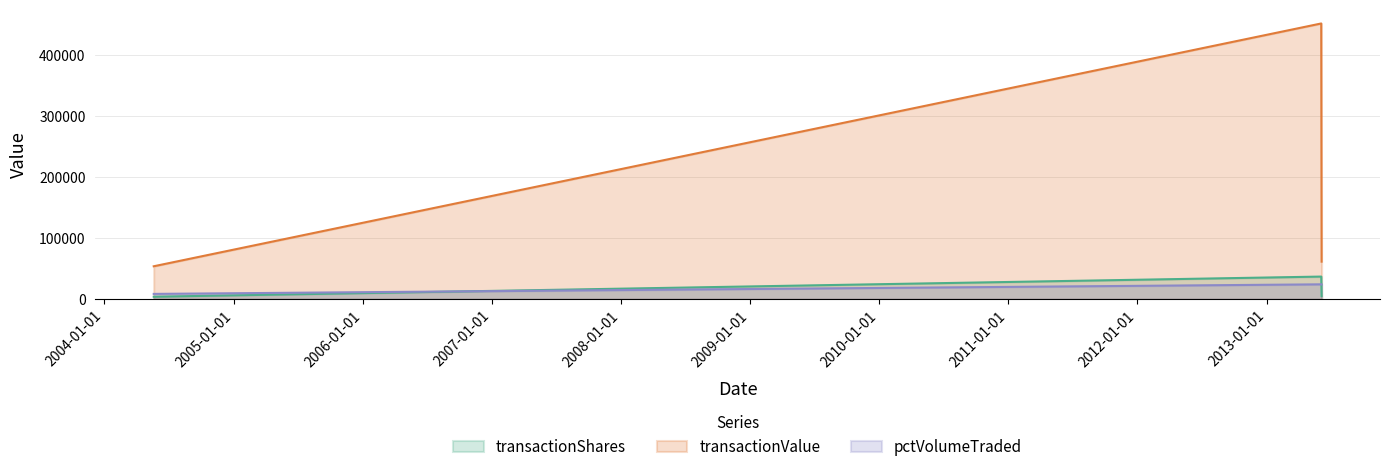

What is the approximate value of transactionShares at 2013-06-04, to the nearest 50?

451400